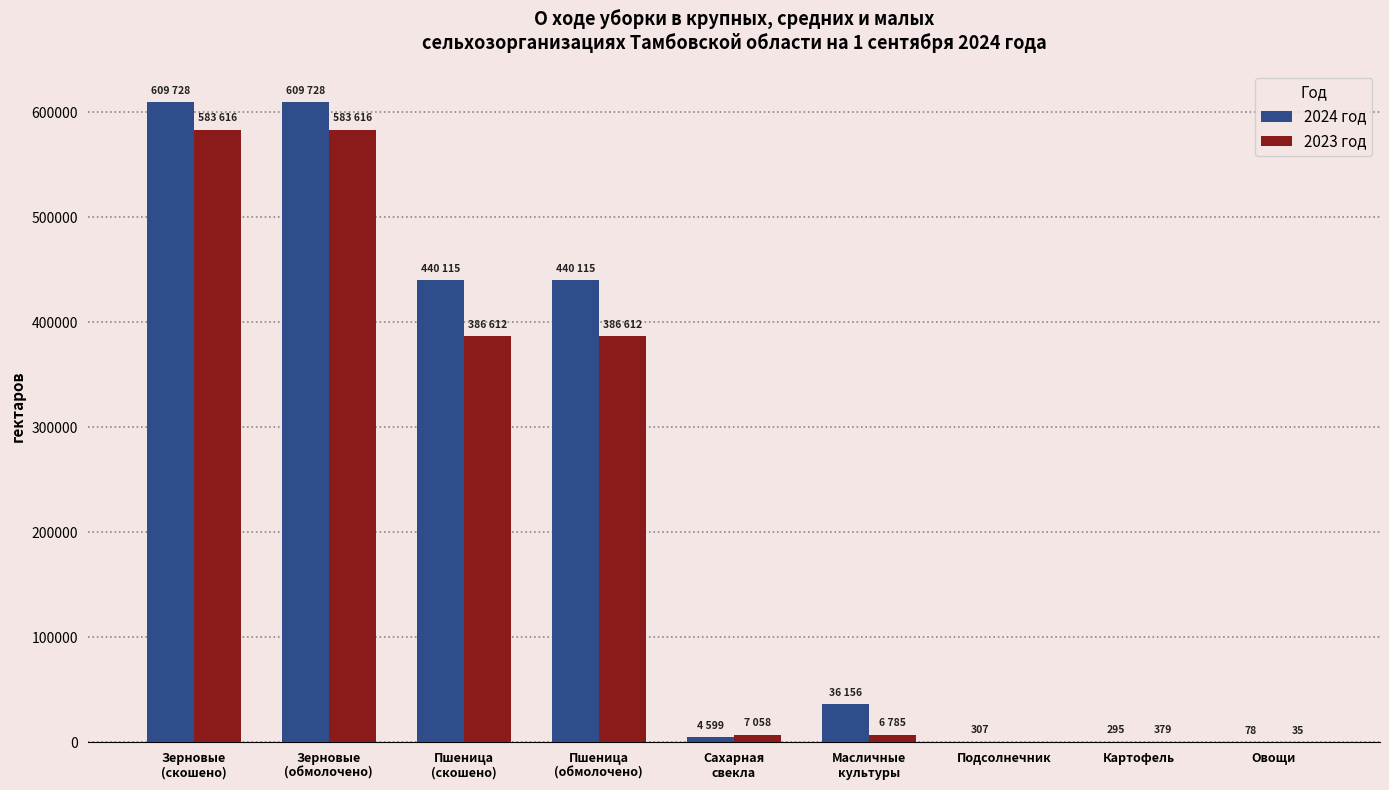

True or false: 2023 год has a value of 0 at Подсолнечник.

True